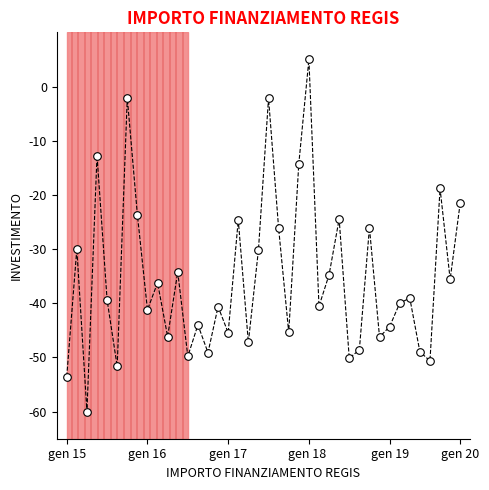

What is the range of Y values (max minus min)?

65.0